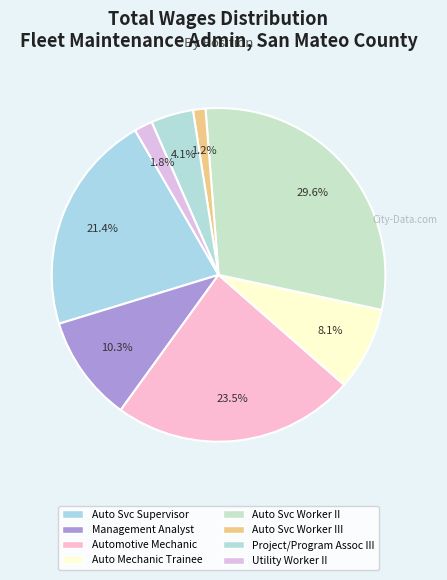

What is the smallest slice in the pie chart?

Automotive Service Worker III